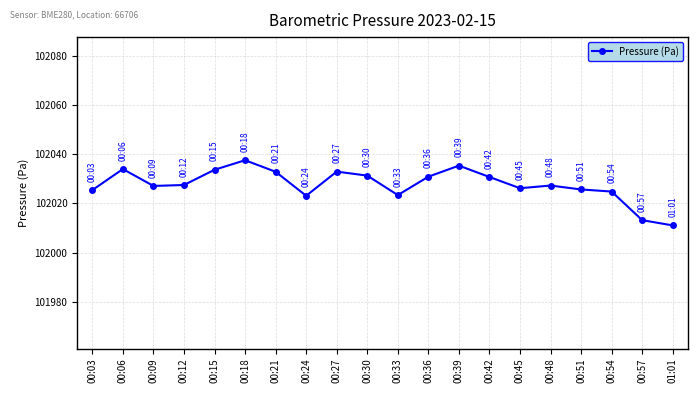

What is the change in value from 00:33 to 00:45?

+2.8